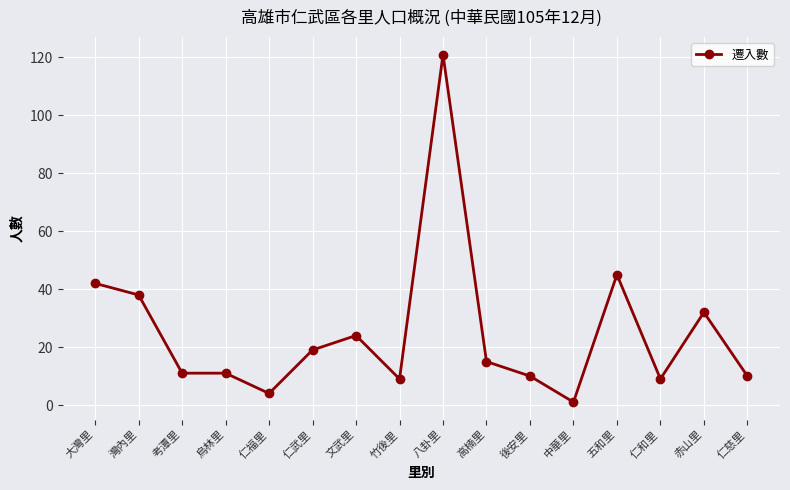

The value at 中華里 is 1. True or false?

True